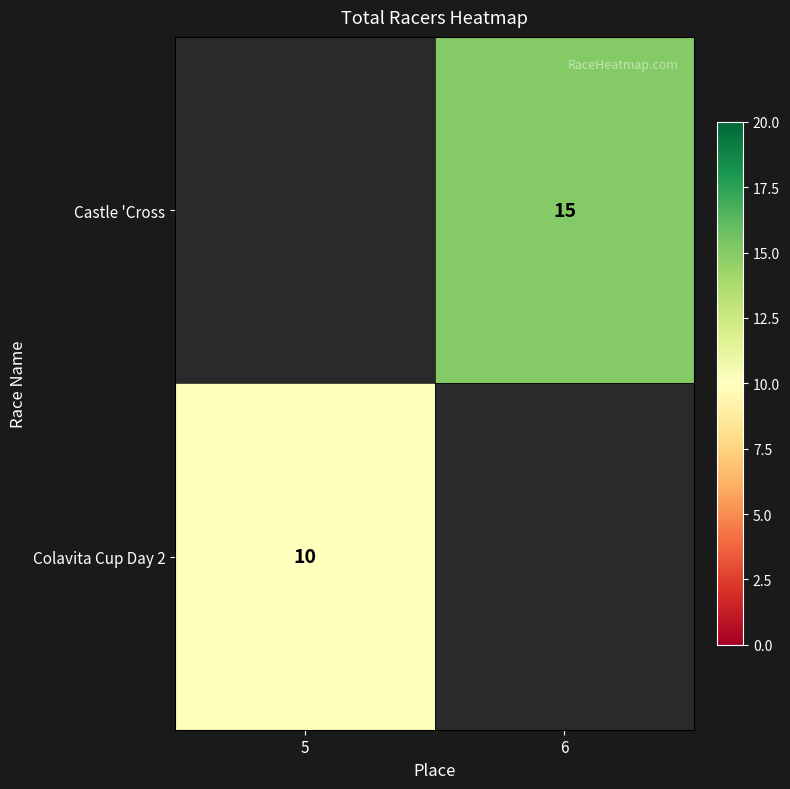

Is the value of Castle 'Cross at 6 greater than the value of Colavita Cup Day 2 at 5?

Yes